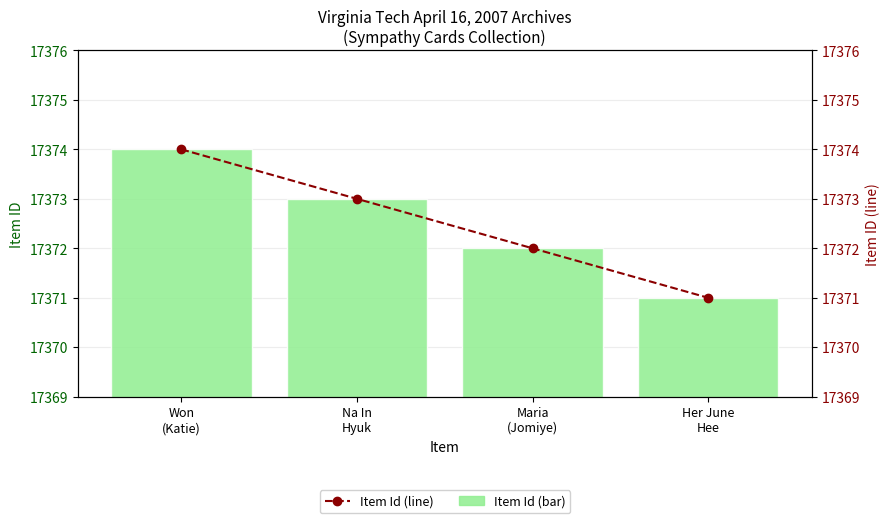

Reading left to right, transcribe all the data shown in this chart.

Item Id (bar): 17374	17373	17372	17371
Item Id (line): 17374	17373	17372	17371